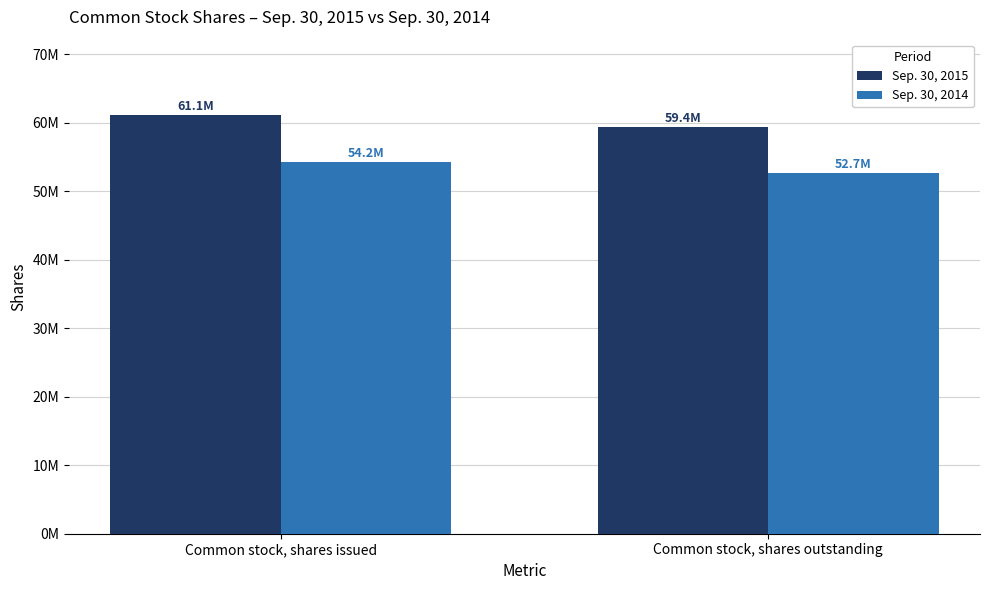

The value of Sep. 30, 2014 at Common stock, shares issued is 81630163. True or false?

False